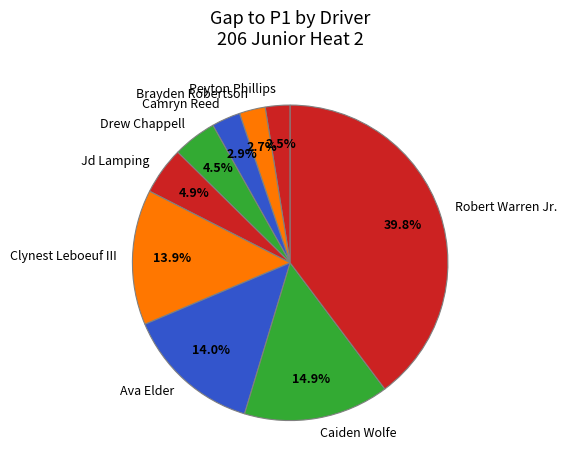

Do Brayden Robertson and Peyton Phillips together represent more than half of the pie?

No